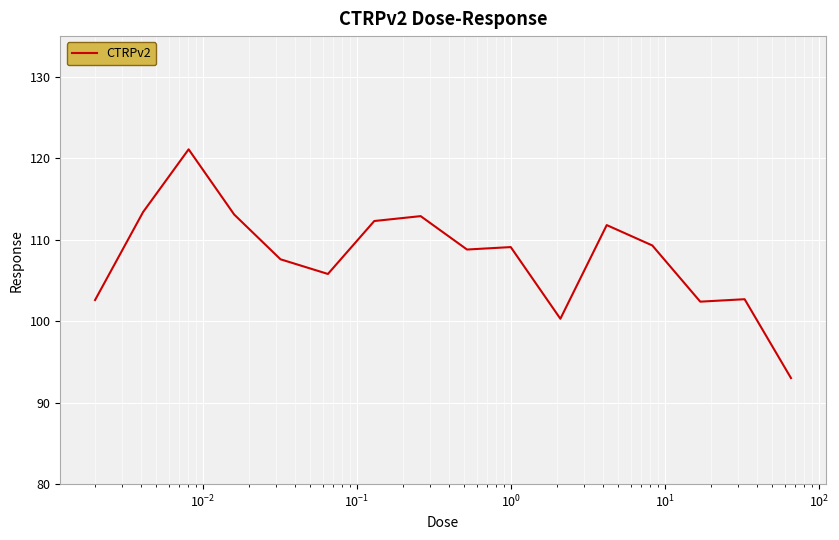

What is the minimum value shown in the chart?

93.0